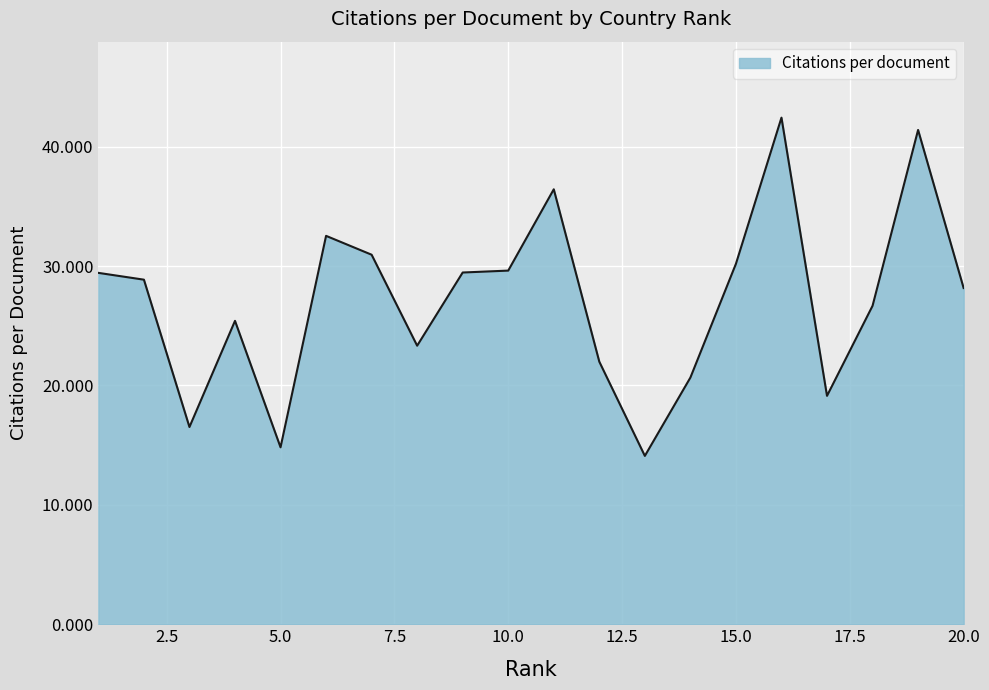

What is the greatest value displayed?

42.4